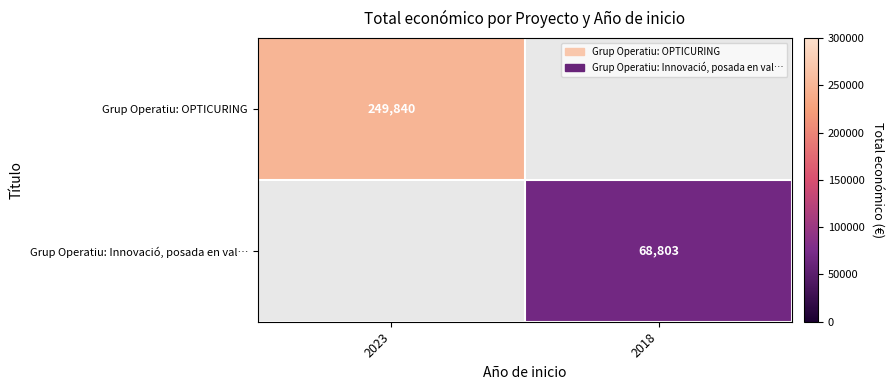

True or false: Grup Operatiu: OPTICURING has a value of 249840 at 2023.

True